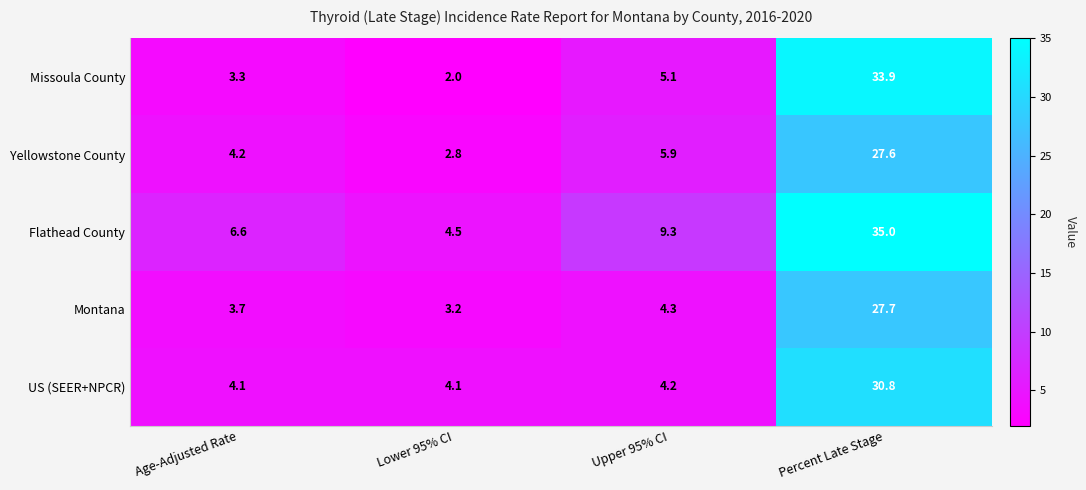

Reading right to left, transcribe all the data shown in this chart.

Missoula County: Percent Late Stage=33.9	Upper 95% CI=5.1	Lower 95% CI=2.0	Age-Adjusted Rate=3.3
Yellowstone County: Percent Late Stage=27.6	Upper 95% CI=5.9	Lower 95% CI=2.8	Age-Adjusted Rate=4.2
Flathead County: Percent Late Stage=35.0	Upper 95% CI=9.3	Lower 95% CI=4.5	Age-Adjusted Rate=6.6
Montana: Percent Late Stage=27.7	Upper 95% CI=4.3	Lower 95% CI=3.2	Age-Adjusted Rate=3.7
US (SEER+NPCR): Percent Late Stage=30.8	Upper 95% CI=4.2	Lower 95% CI=4.1	Age-Adjusted Rate=4.1